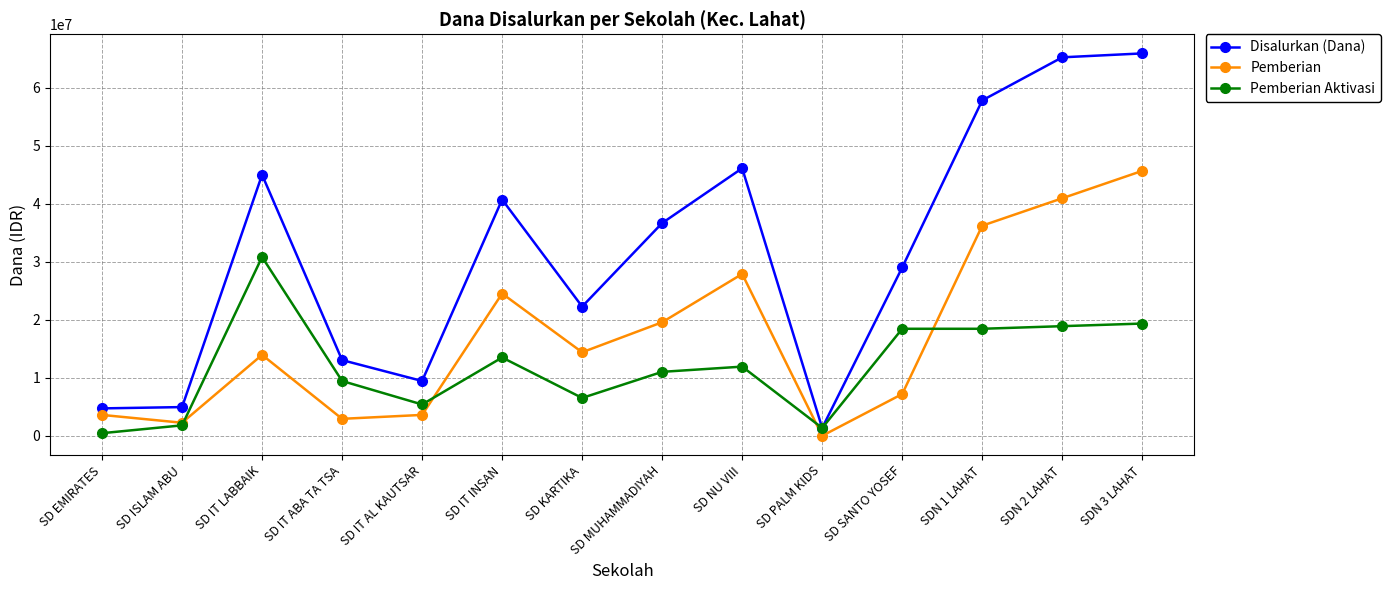

What is the total value across all series at SD IT LABBAIK?

89775000